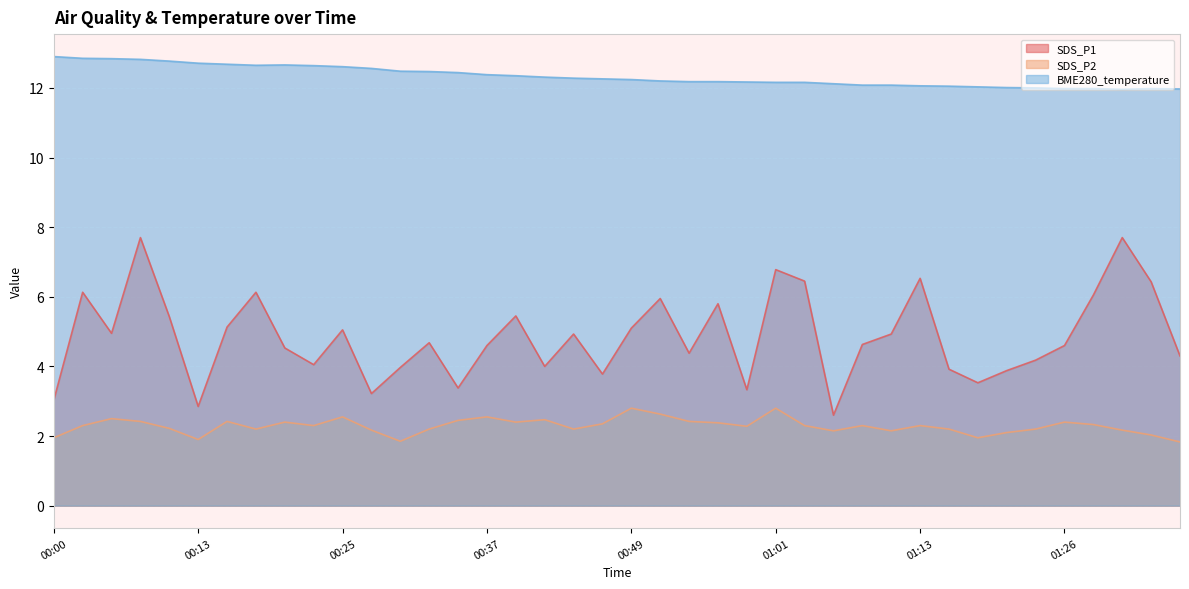

Which series has the largest total across all categories?

BME280_temperature